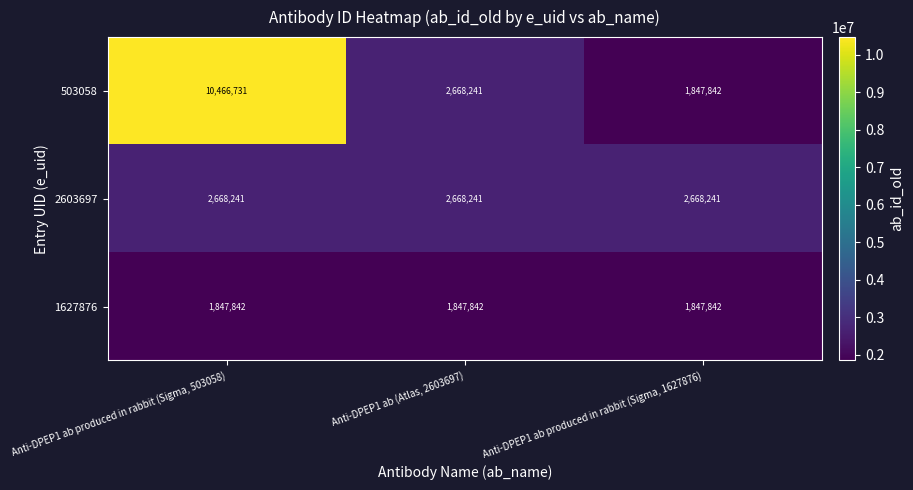

Rank the series at Anti-DPEP1 ab produced in rabbit (Sigma, 503058) from lowest to highest value.

1627876, 2603697, 503058